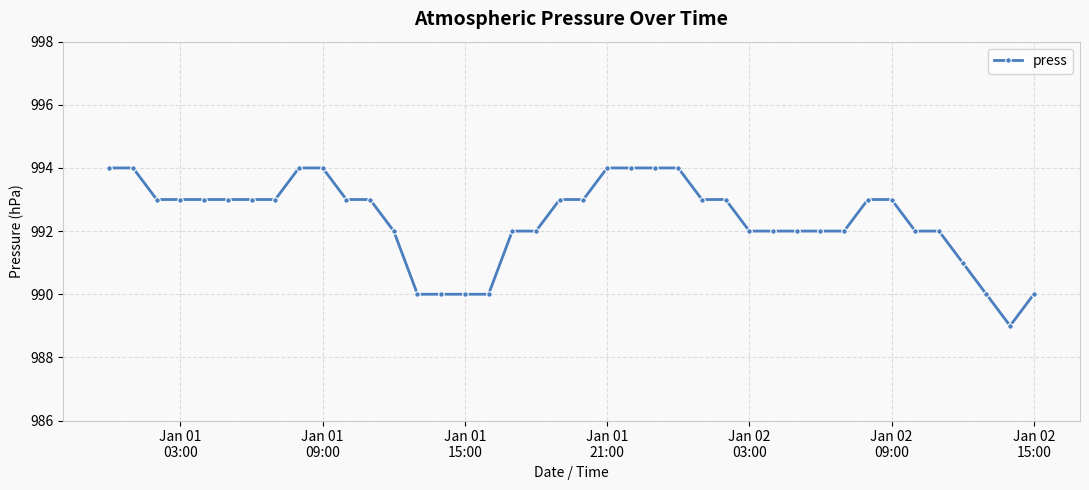

What is the smallest value displayed?

989